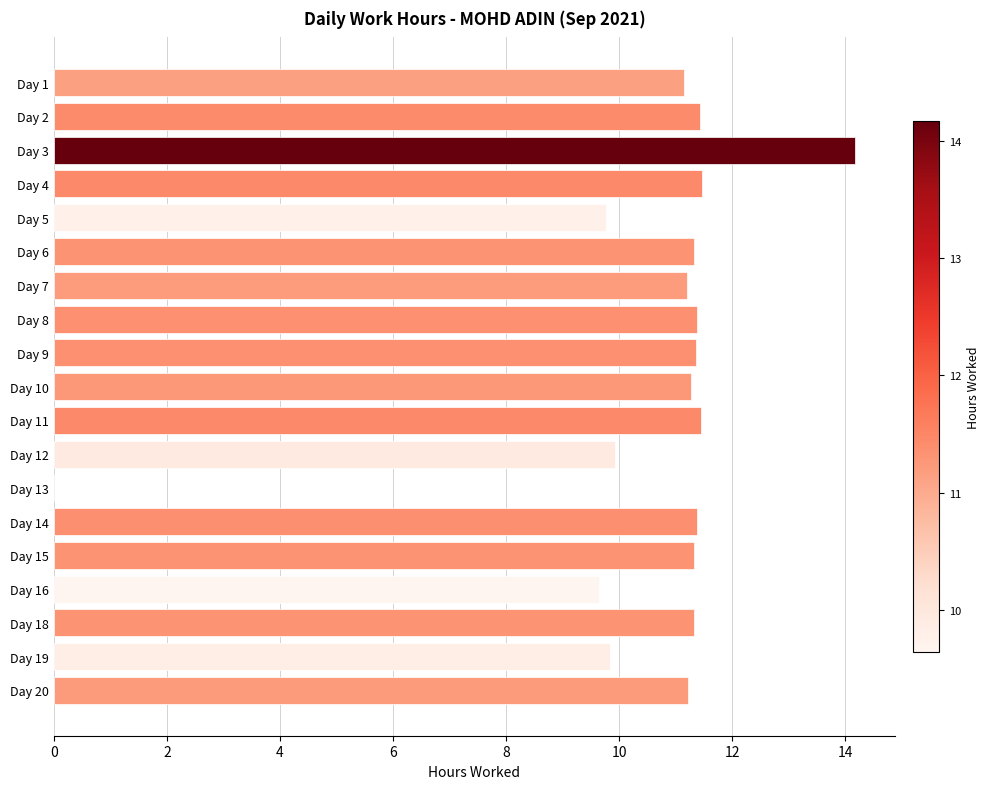

The value at Day 10 is 11.3. True or false?

True